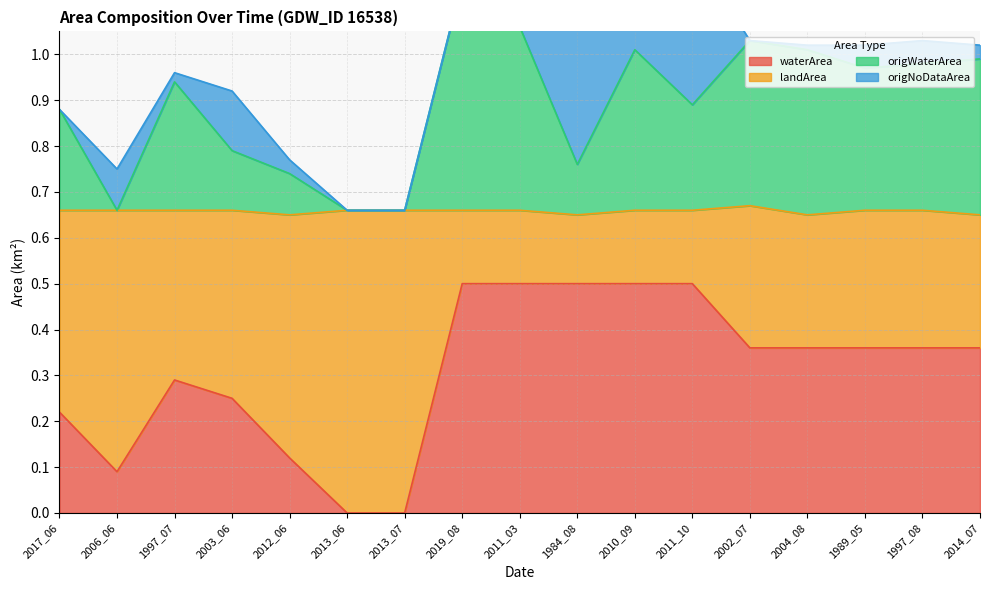

Where is the first local maximum for landArea?

1997_07